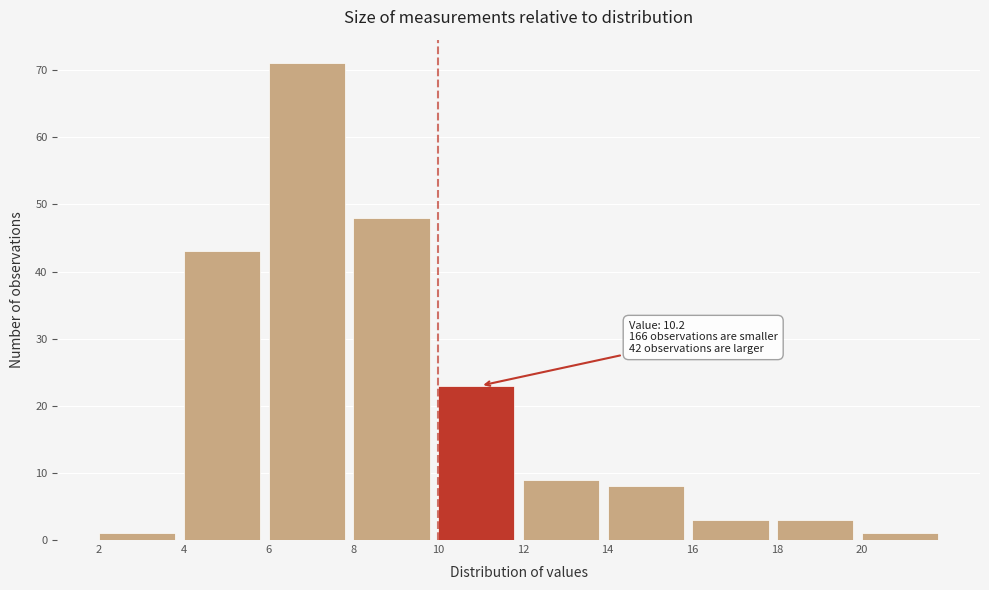

Over which range of the x-axis is the bar tallest?

6 to 8